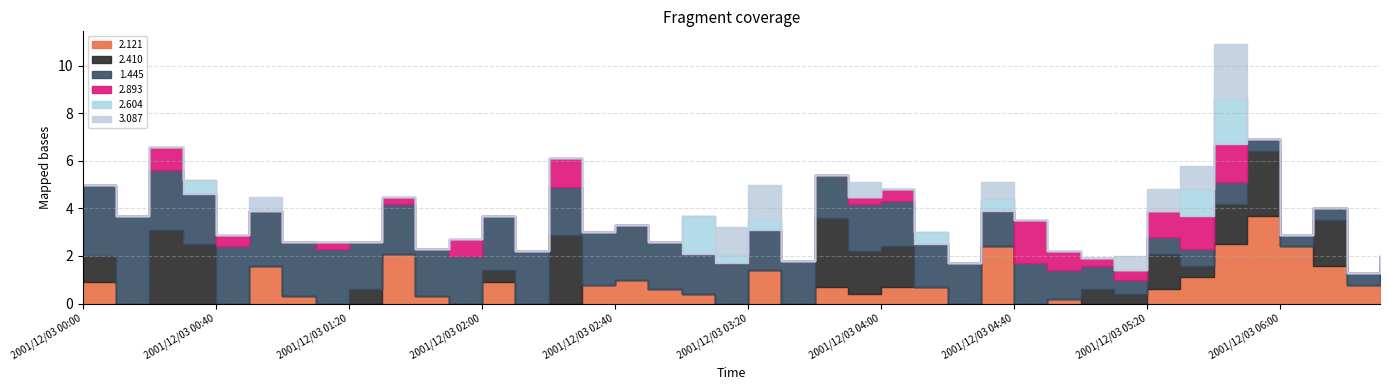

Rank the series at 2001/12/03 05:00 from lowest to highest value.

2.121, 2.604, 3.087, 2.893, 2.410, 1.445